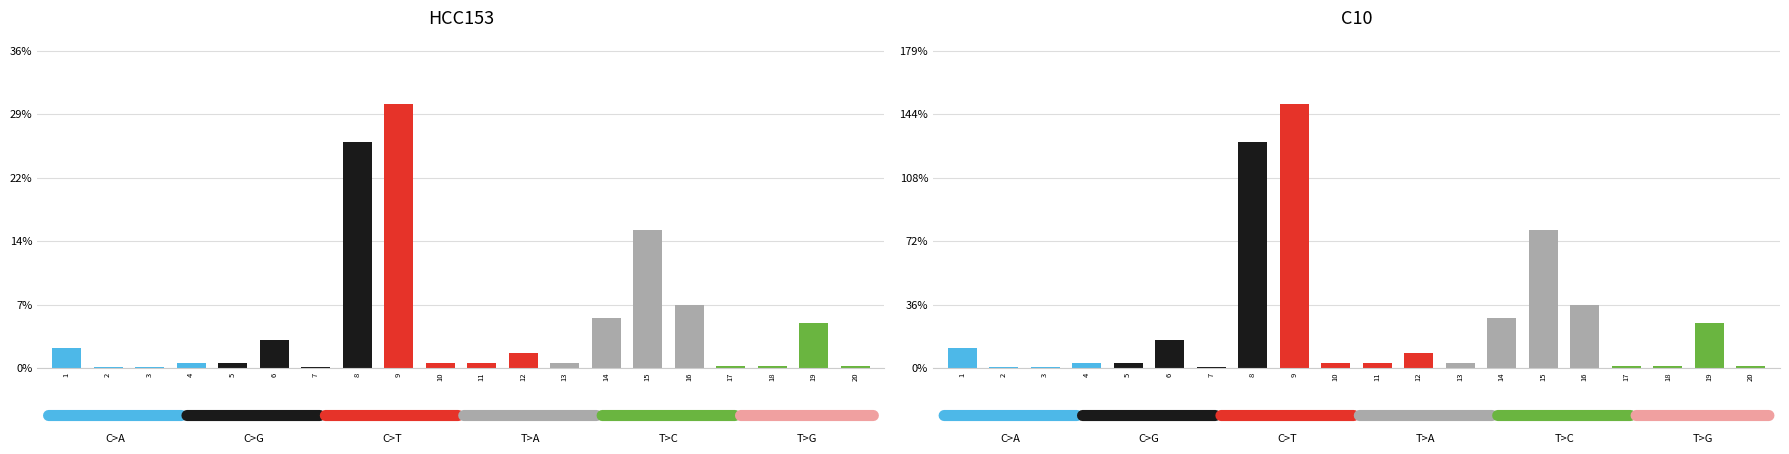

What is the smallest value displayed?

0.1